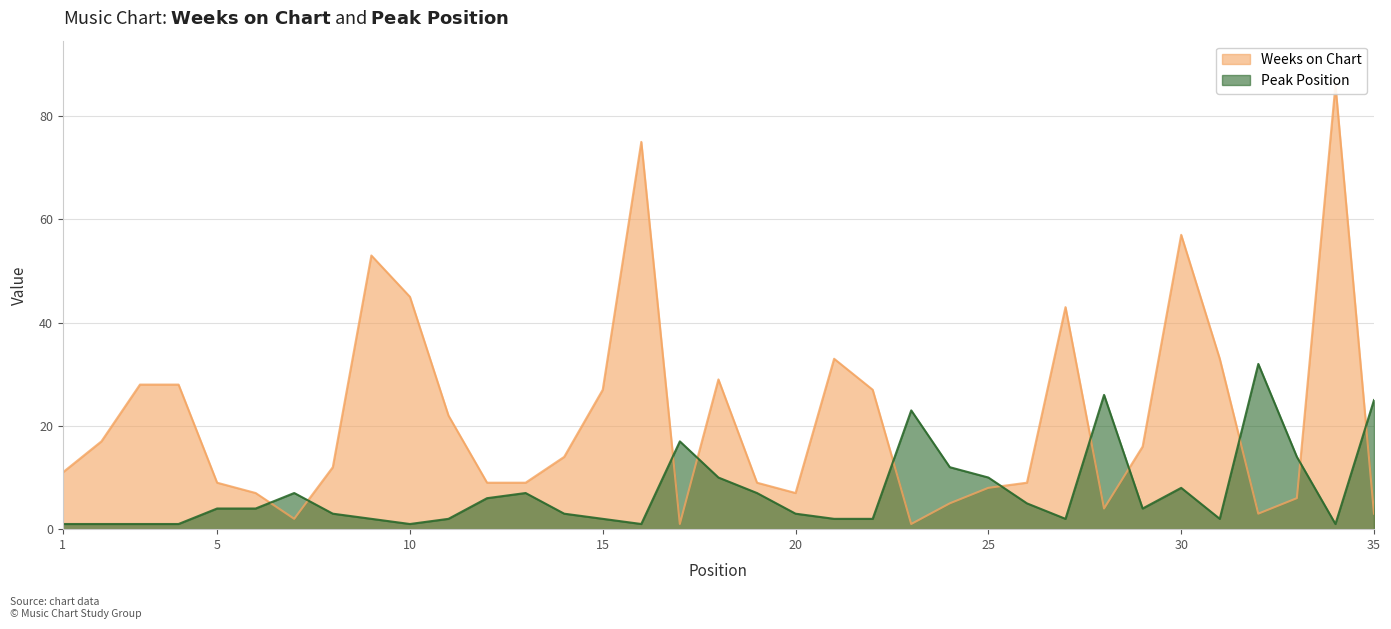

True or false: Weeks on Chart has more than 2 interior local peaks.

True